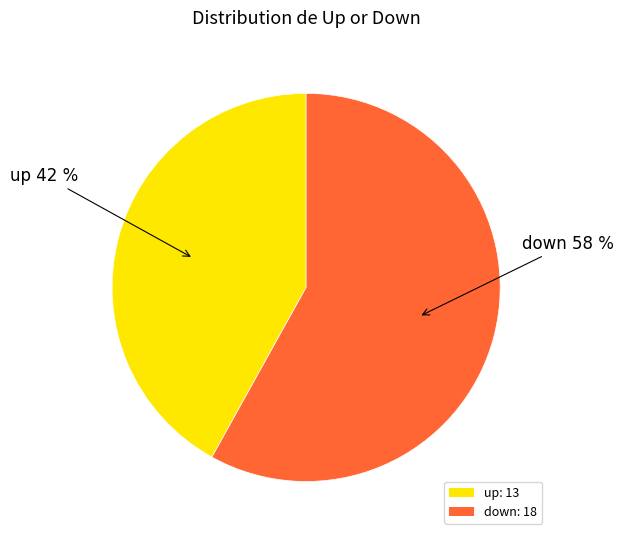

To the nearest percent, what percentage of the pie is down?

58%